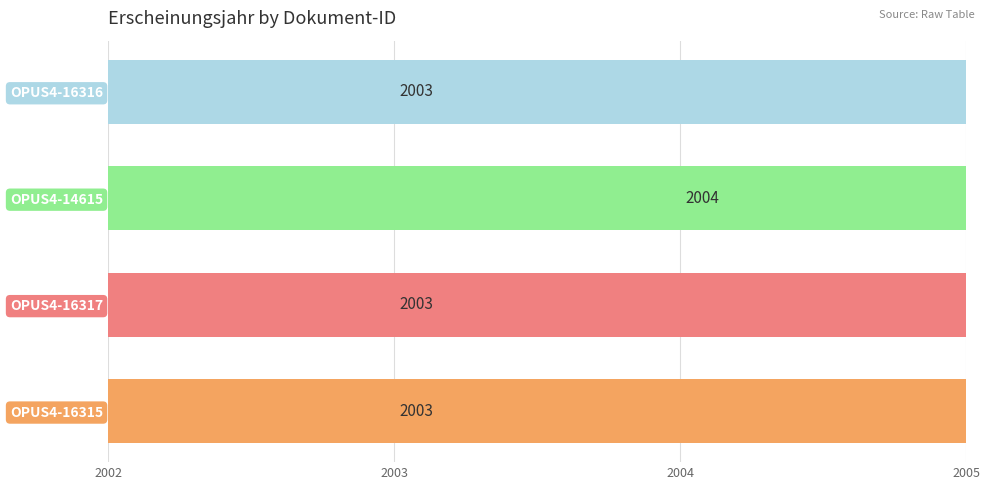

What is the change in value from OPUS4-14615 to OPUS4-16316?

-1